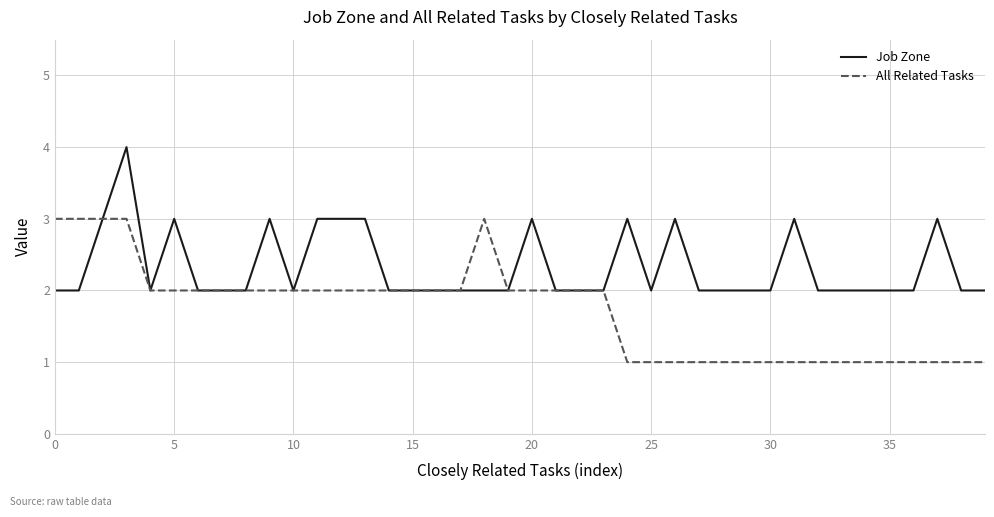

Rank the series by their average value, from highest to lowest.

Job Zone, All Related Tasks